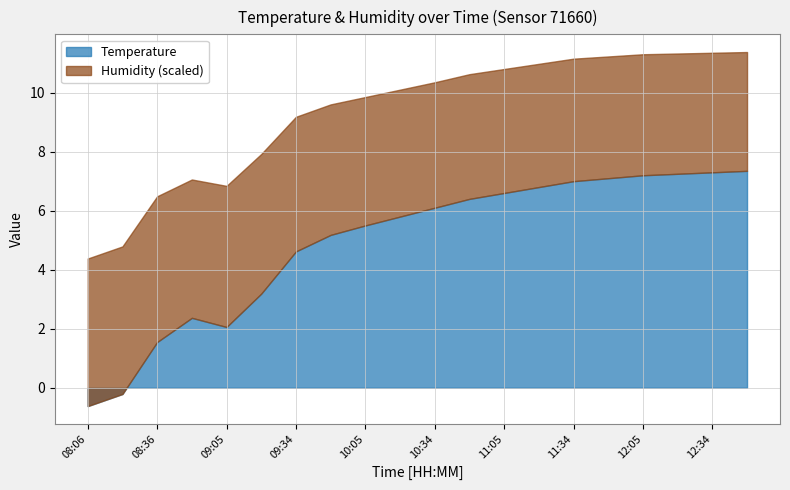

True or false: Temperature and Humidity intersect in this chart.

False